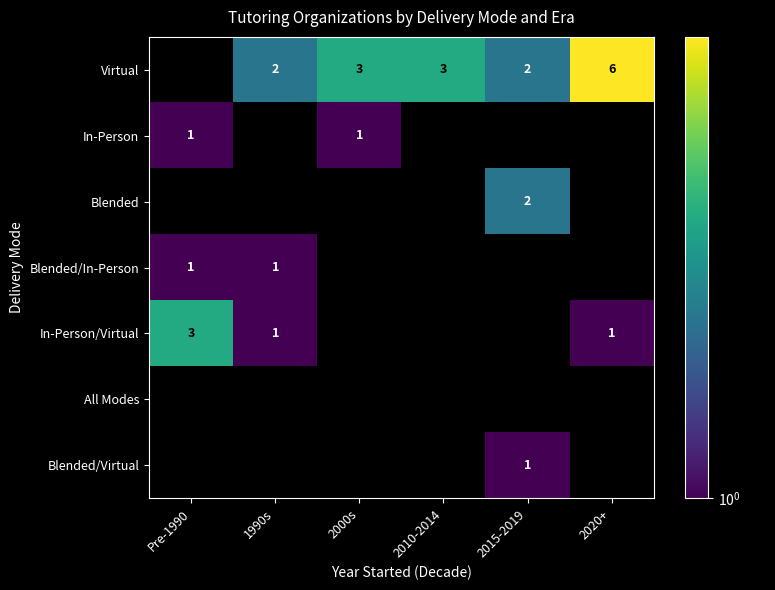

Which label corresponds to the smallest value in the chart?

Pre-1990